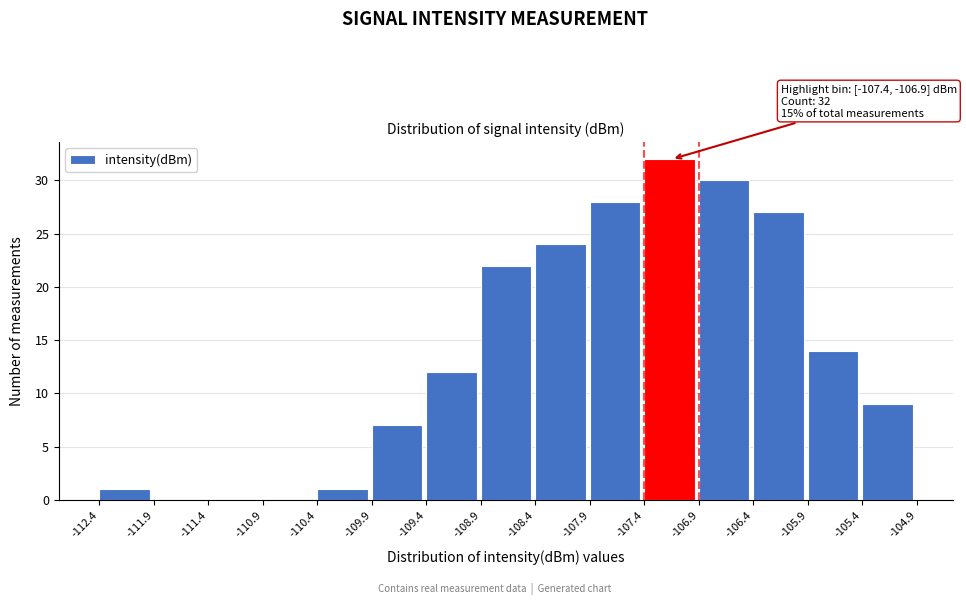

Over which range of the x-axis is the bar tallest?

-107.4 to -106.9